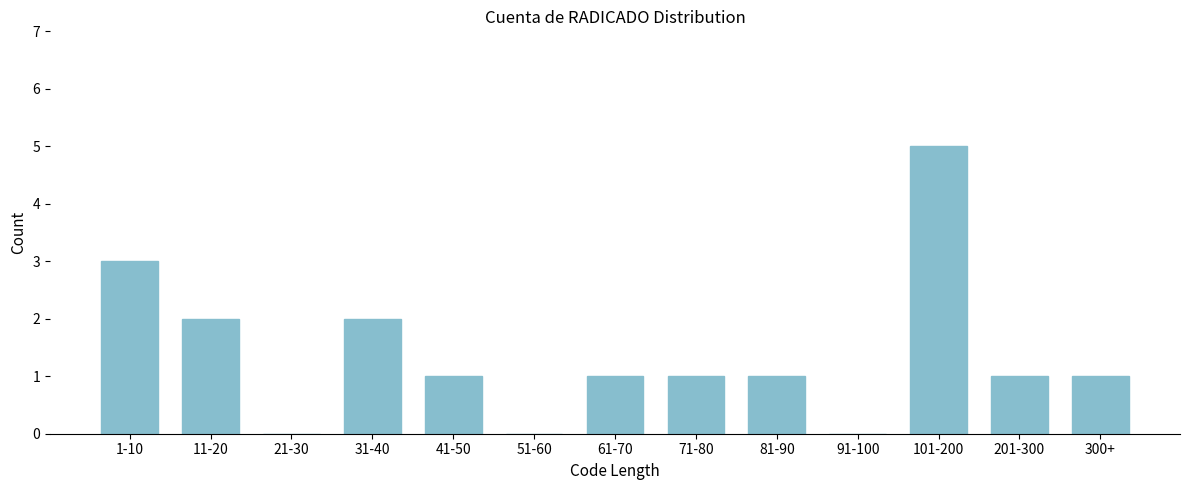

Reading left to right, extract all data points from this chart.

1-10=3	11-20=2	21-30=0	31-40=2	41-50=1	51-60=0	61-70=1	71-80=1	81-90=1	91-100=0	101-200=5	201-300=1	300+=1